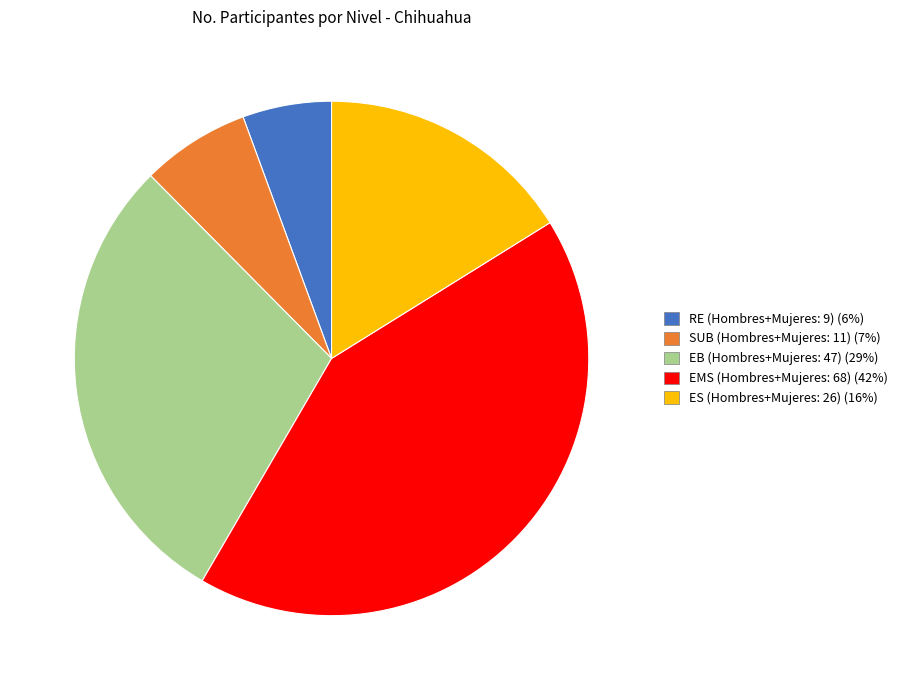

Is there any slice that represents more than half of the pie?

No